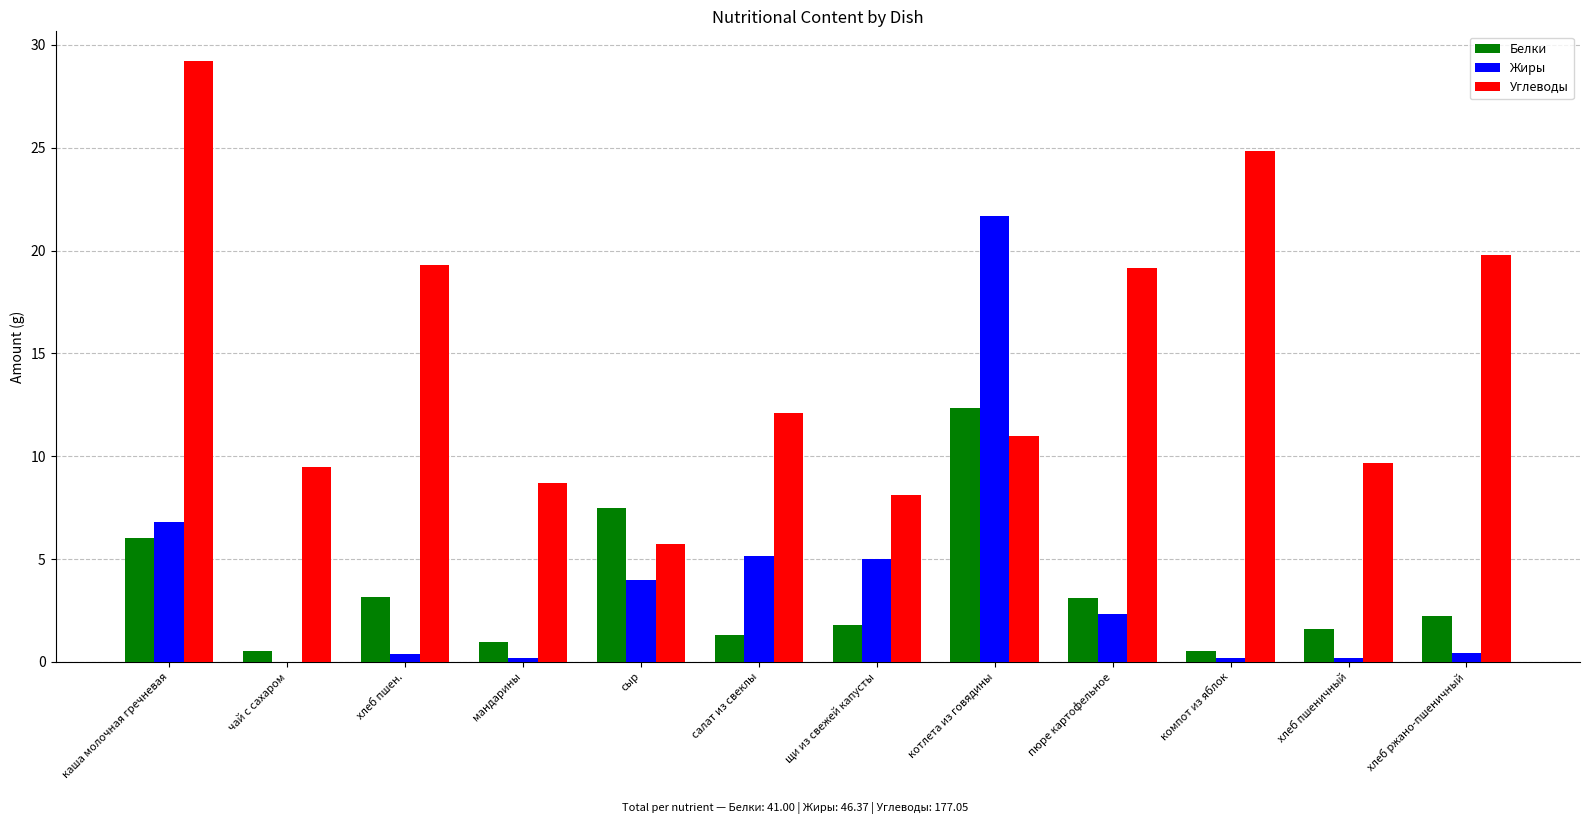

Are the bars grouped side by side (vs. stacked)?

Yes